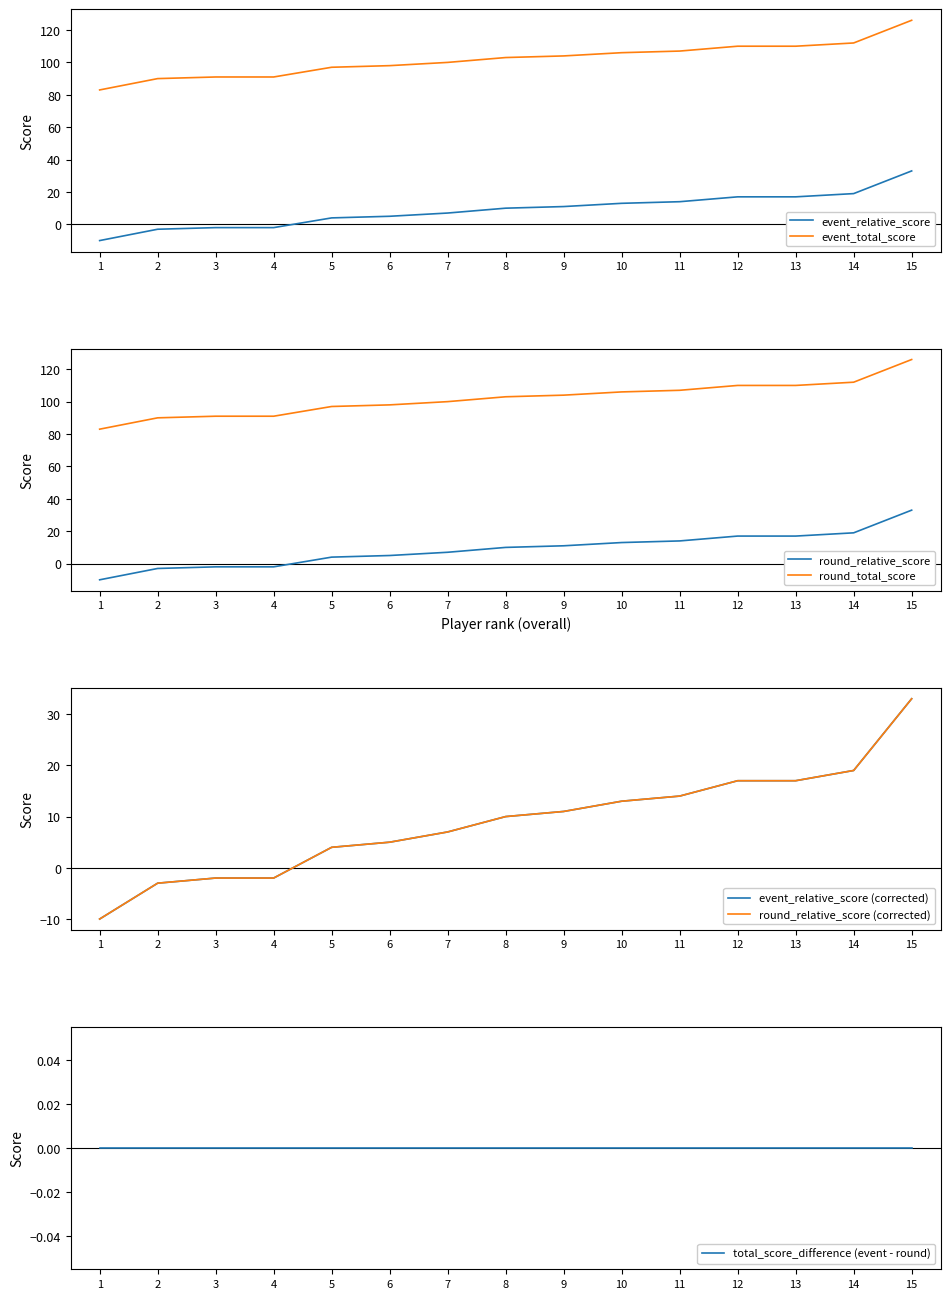

True or false: event_relative_score and round_total_score cross at least once.

False